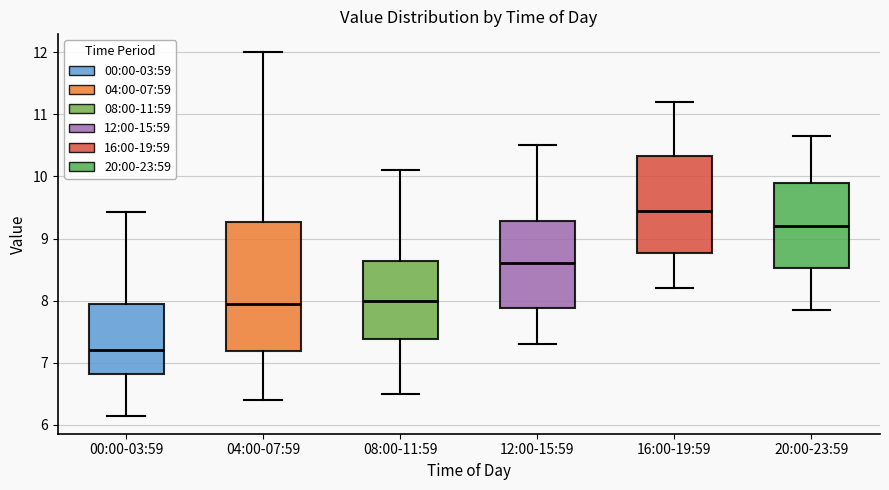

Where does the lower whisker of the box for 04:00-07:59 end on the y-axis? The values are not printed on the chart, so give them approximately, as read against the axis.

6.4